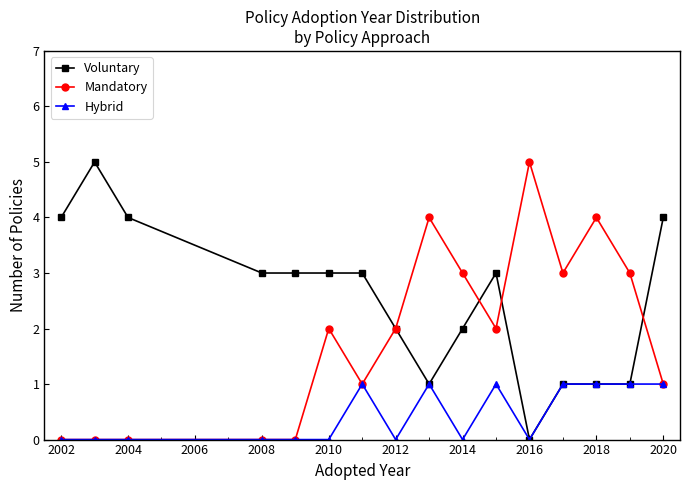

What is the value of the Mandatory point at the 14th from the left?

4